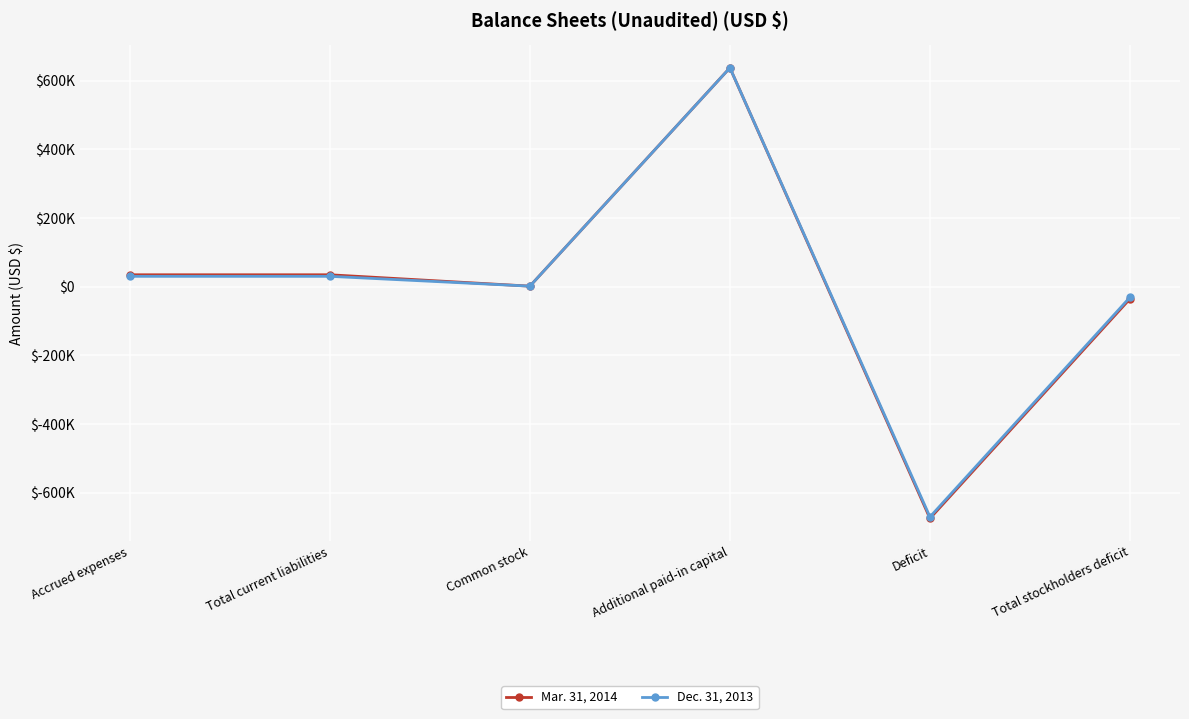

What is the label of the 4th point from the left?

Additional paid-in capital